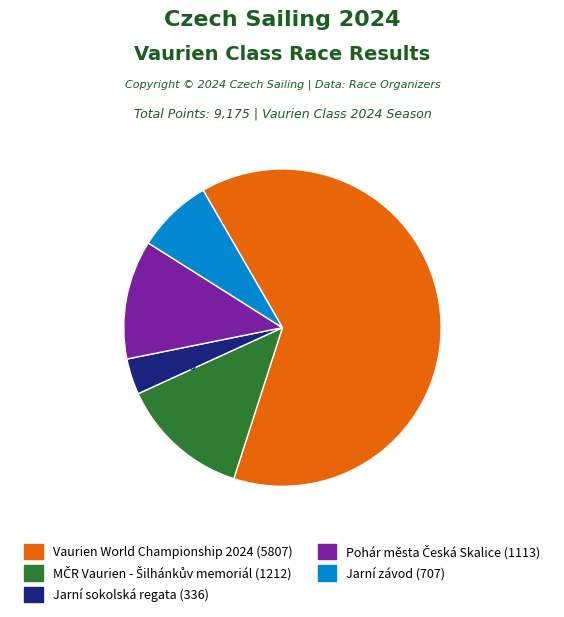

Is there a majority slice in this chart?

Yes